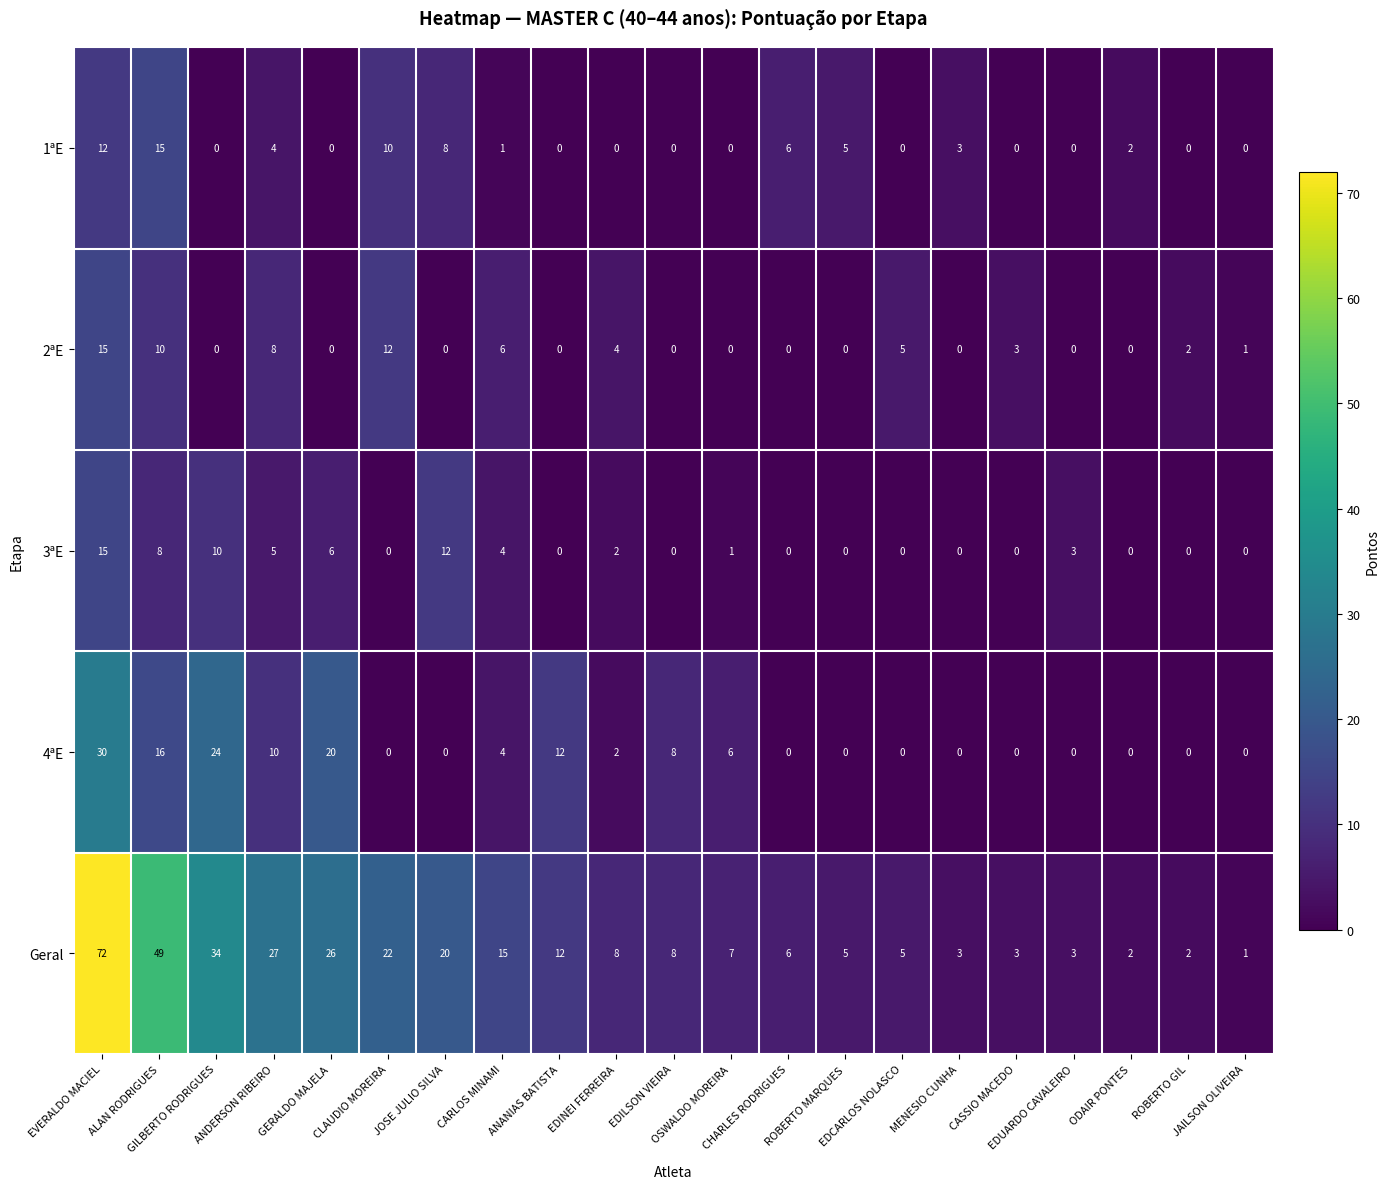

At which category is the sum across all series the highest?

EVERALDO MACIEL